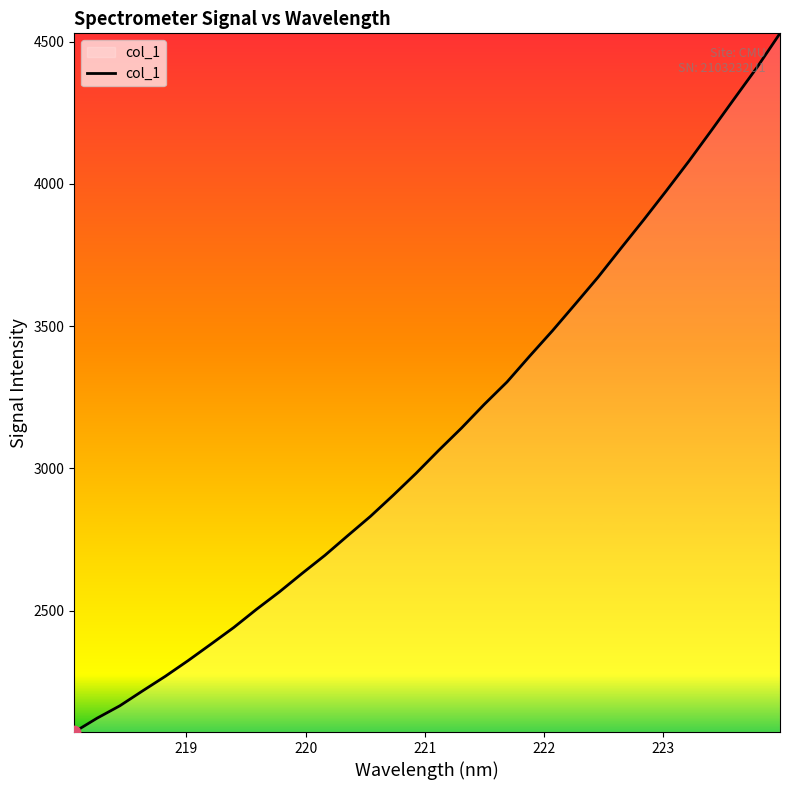

What is the difference between the maximum and minimum values?

2455.9